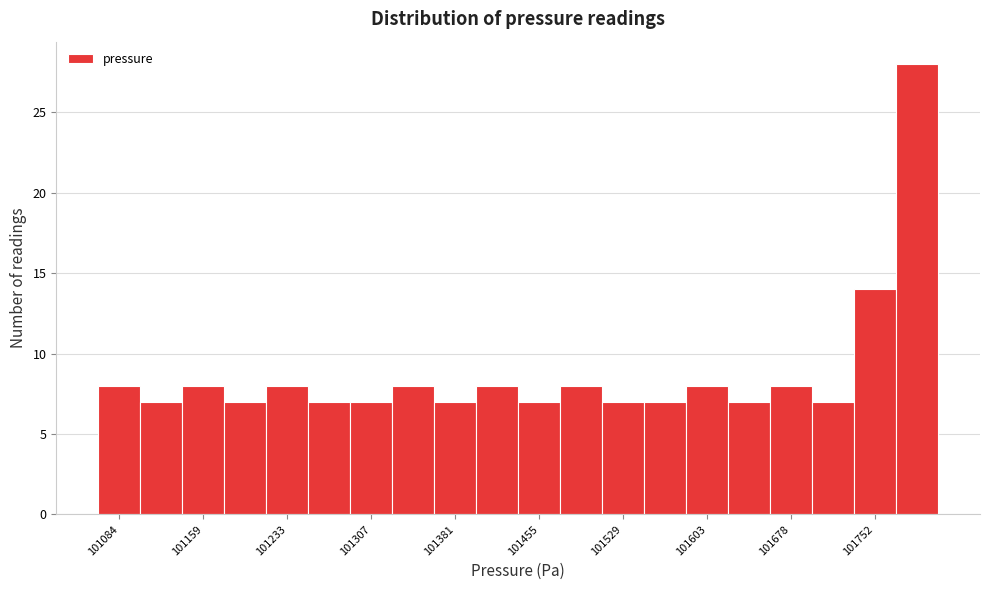

Read against the x-axis, roughly where is the centre of the tallest bar?

101790